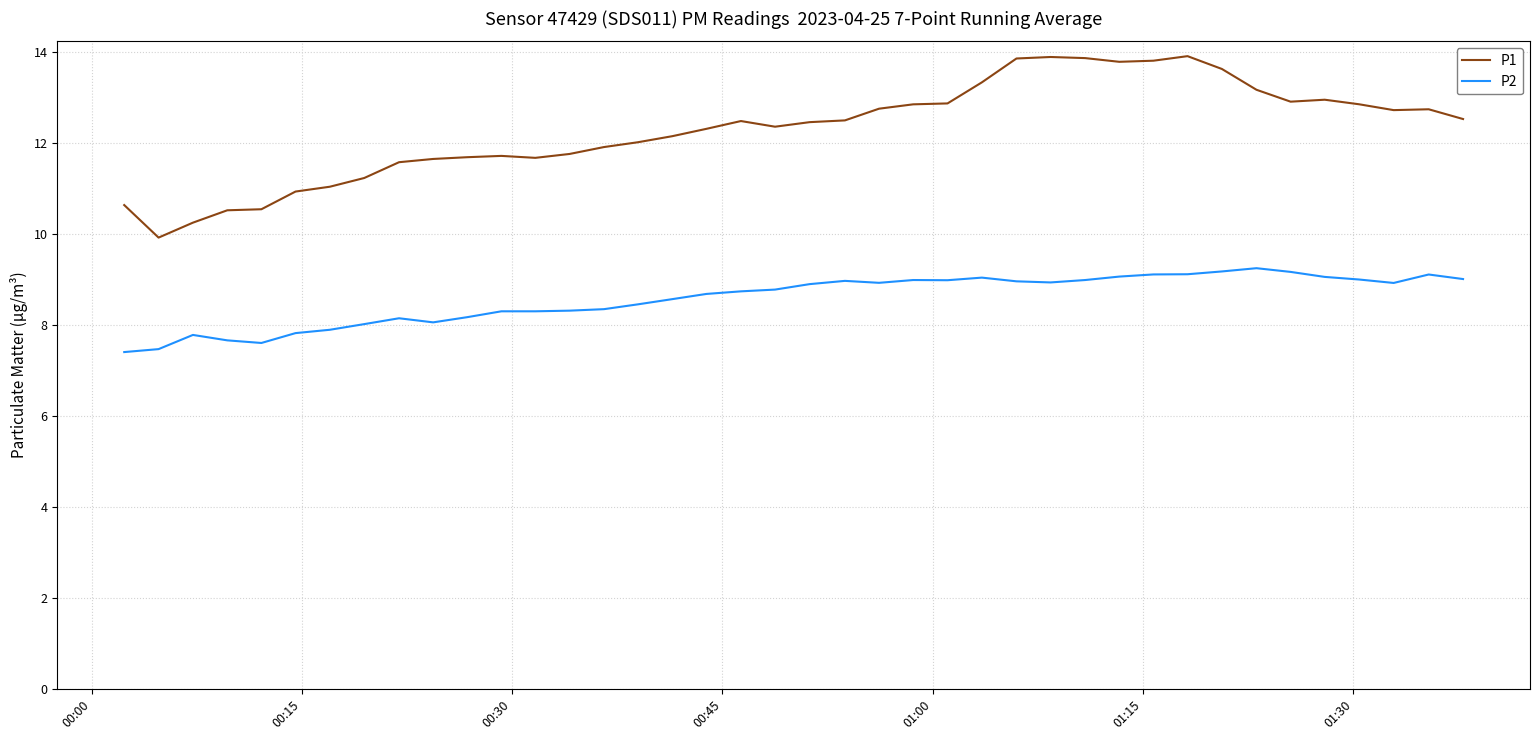

What is the minimum value for P1?

9.9